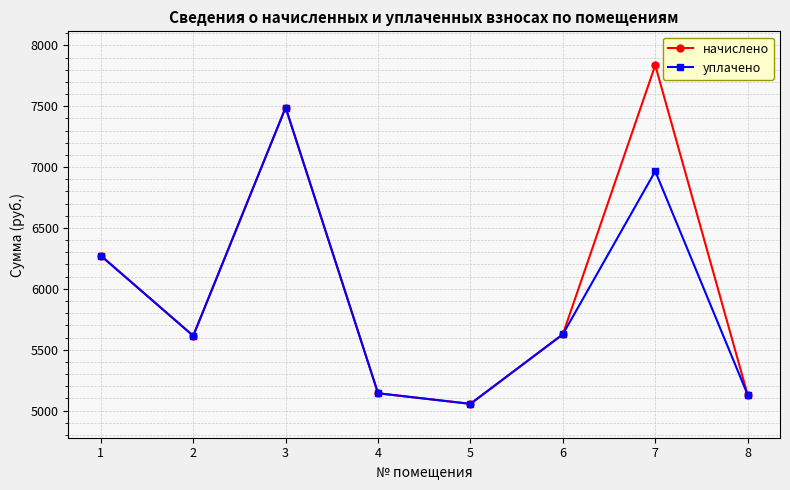

What is the total value across all series at 7?

14803.3